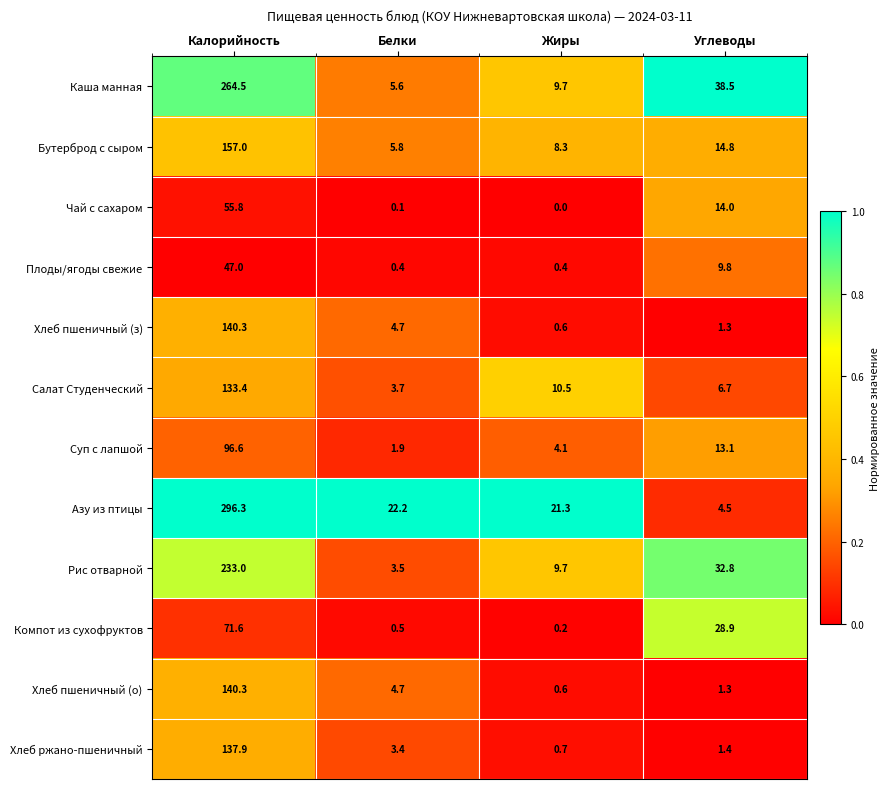

At which category is the sum across all series the highest?

Калорийность